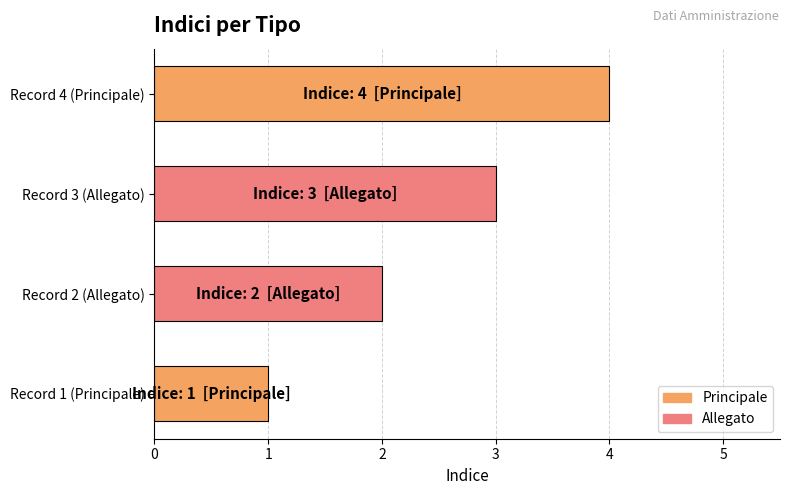

What is the sum of all values?

10